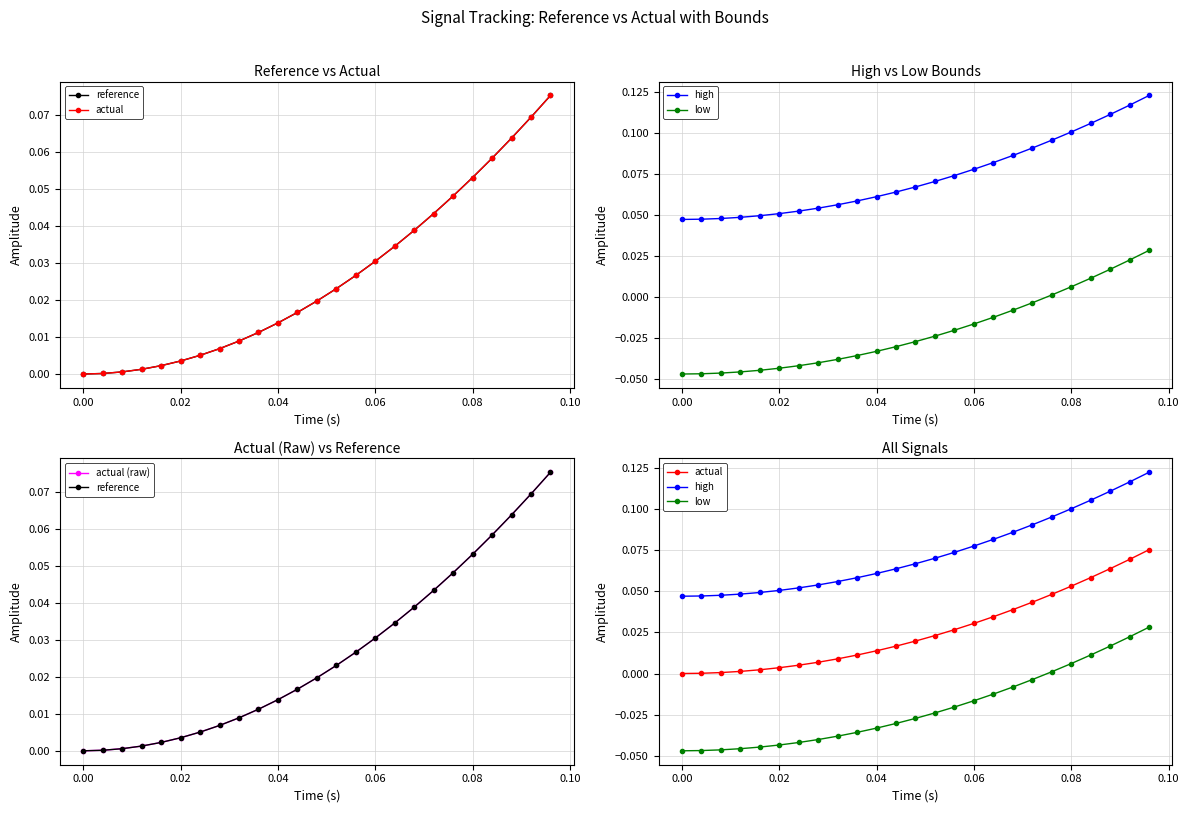

True or false: high and reference intersect in this chart.

False